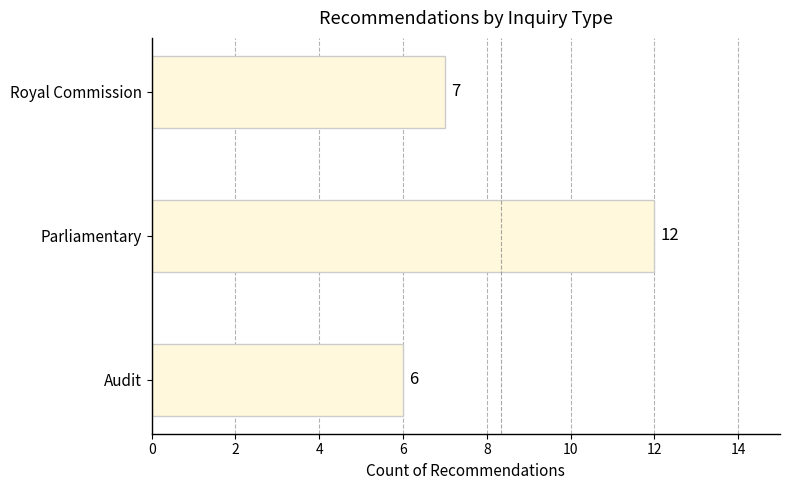

Reading top to bottom, list all the values displayed in this chart.

Royal Commission=7	Parliamentary=12	Audit=6